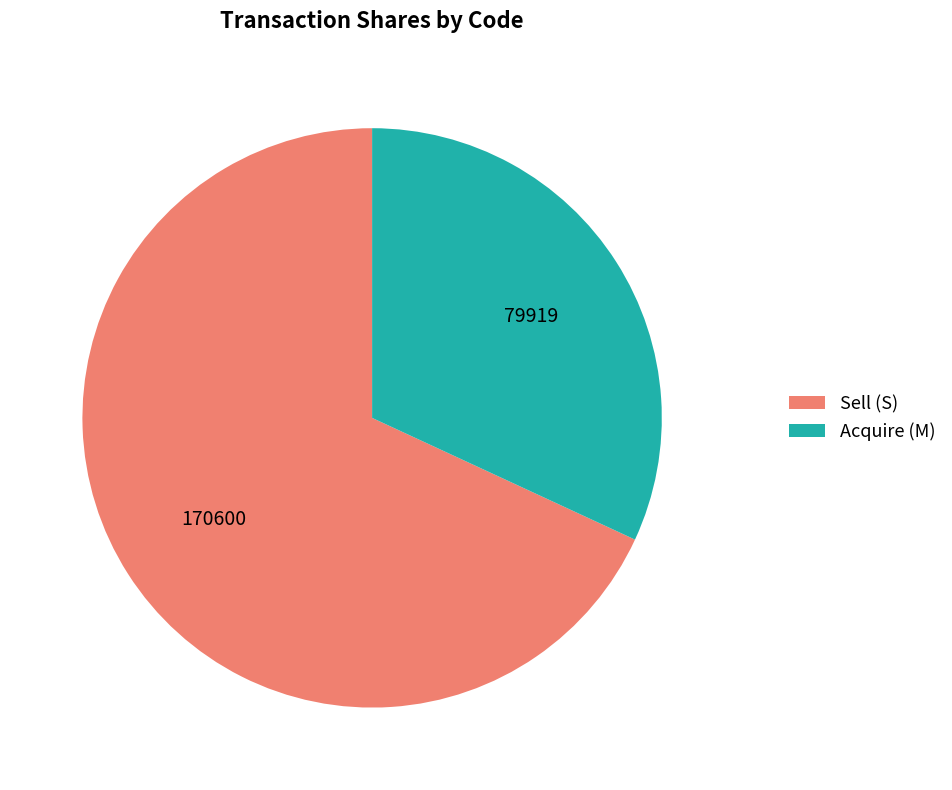

What is the largest slice in the pie chart?

Sell (S)